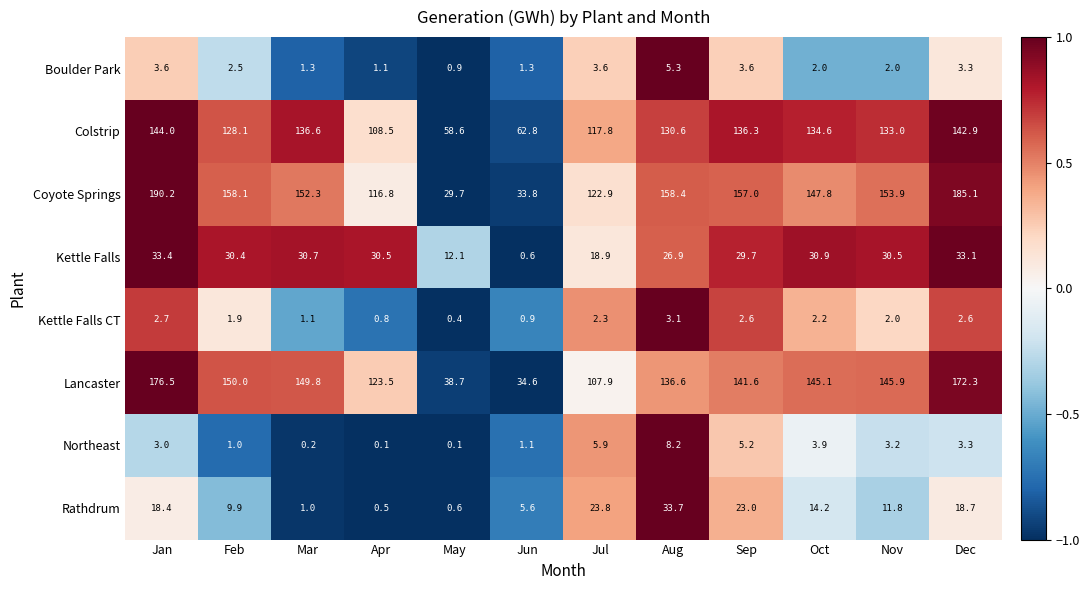

Which series has the largest range (max minus min)?

Coyote Springs